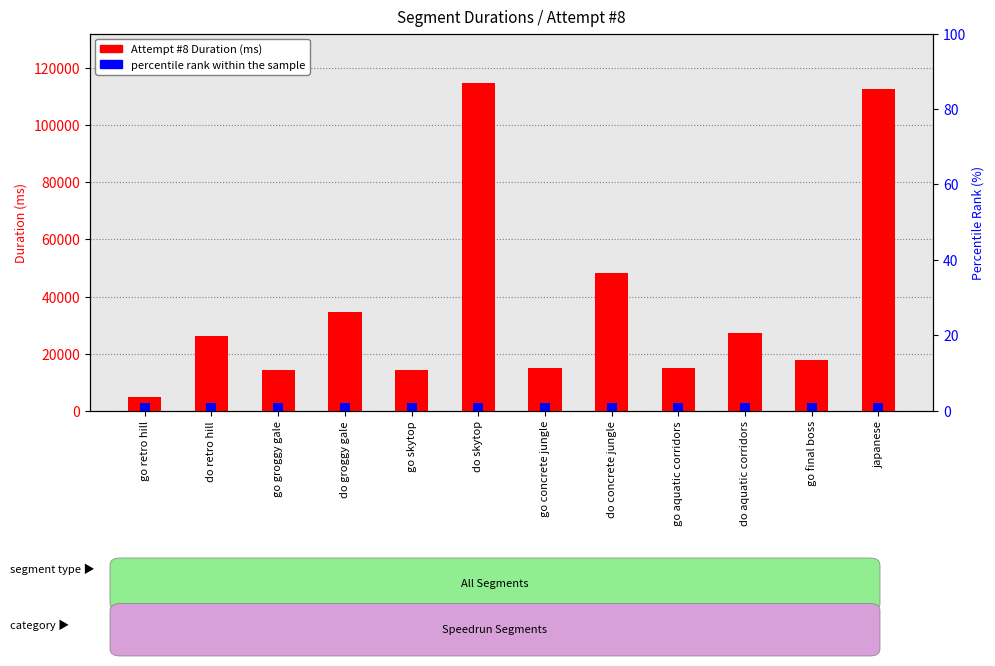

Does the chart contain stacked bars?

No